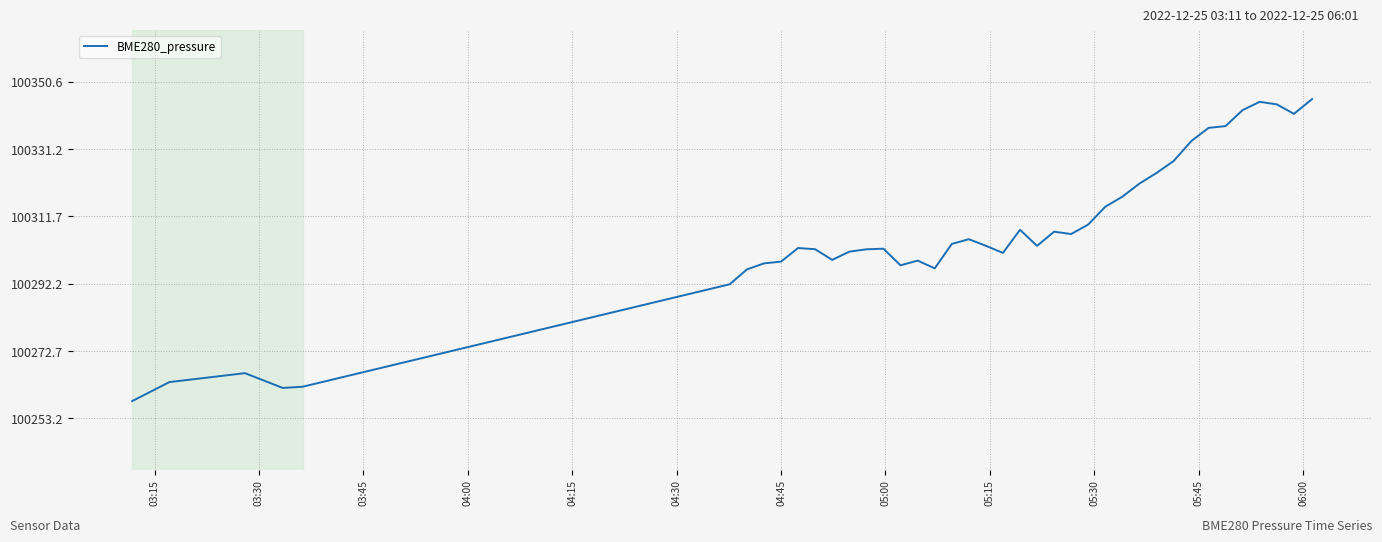

What is the difference between the maximum and minimum values?

87.4